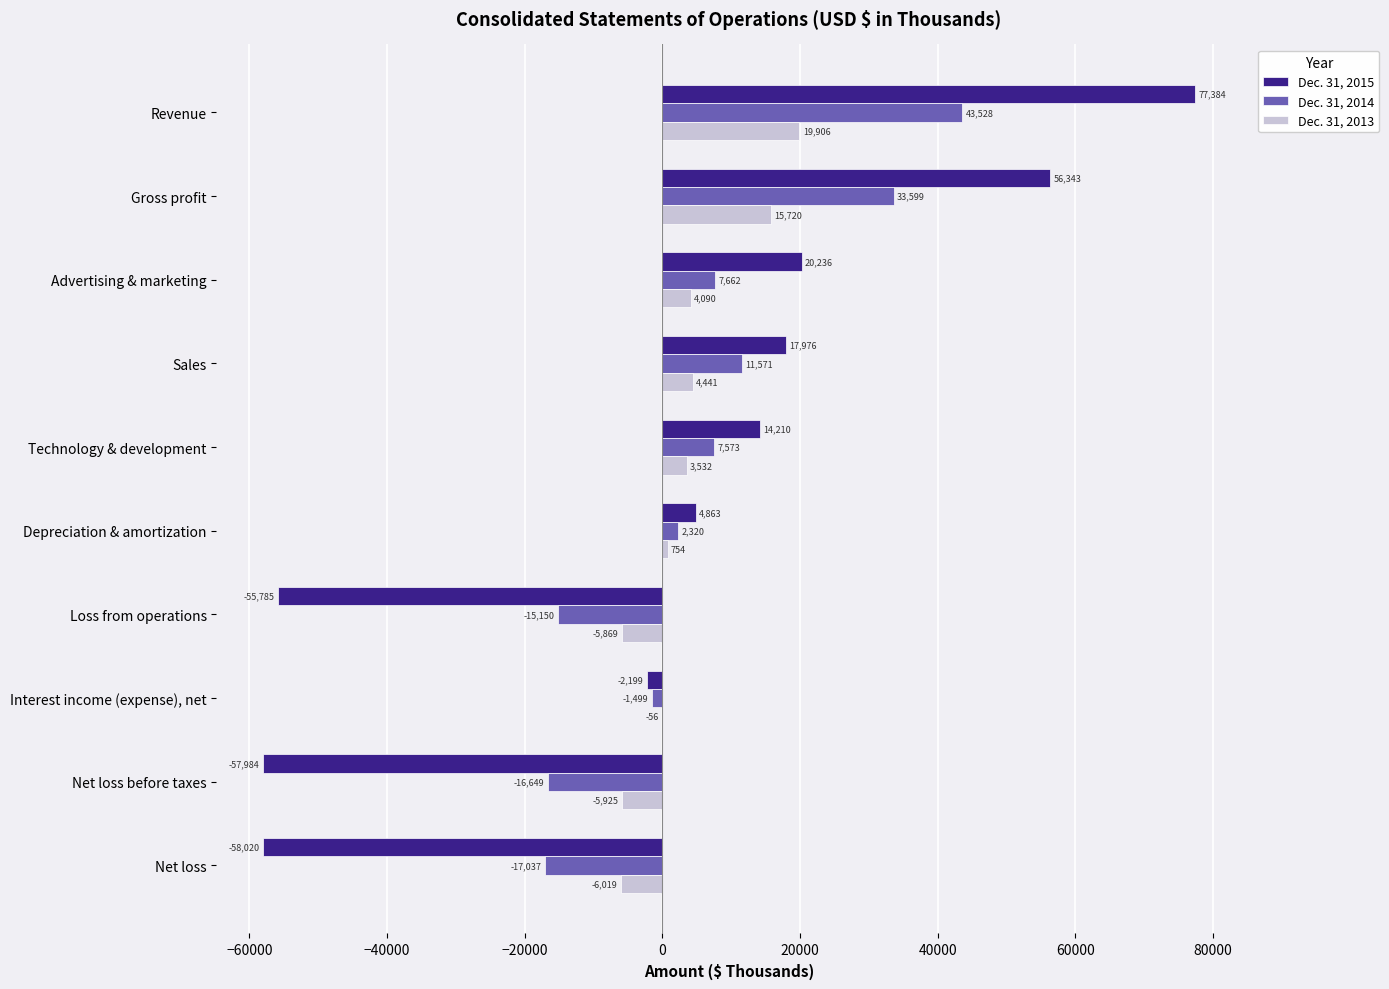

Between Revenue and Advertising & marketing, which series saw the biggest shift?

Dec. 31, 2015